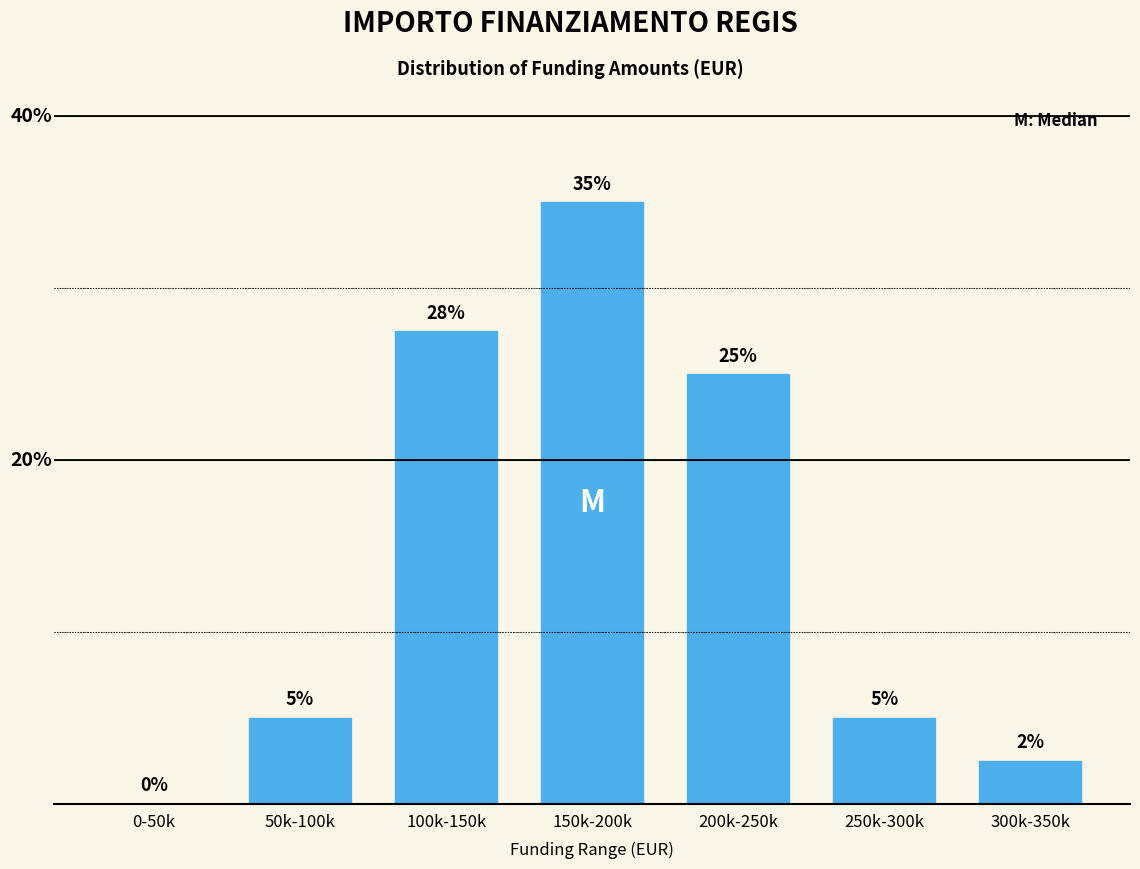

Between 200k-250k and 0-50k, which is larger?

200k-250k